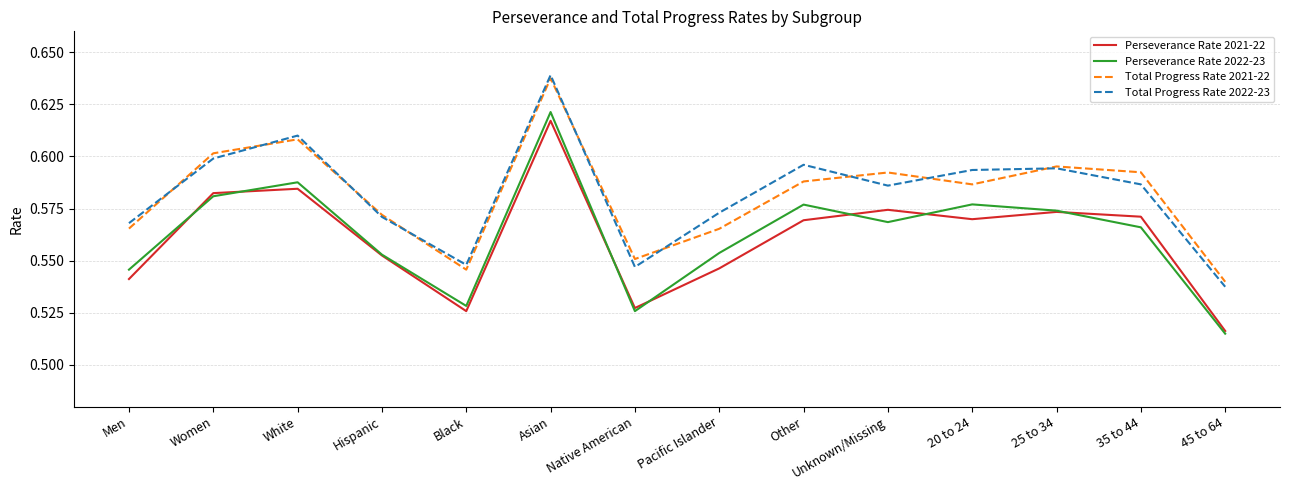

At how many categories does at least one series exceed 0?

14